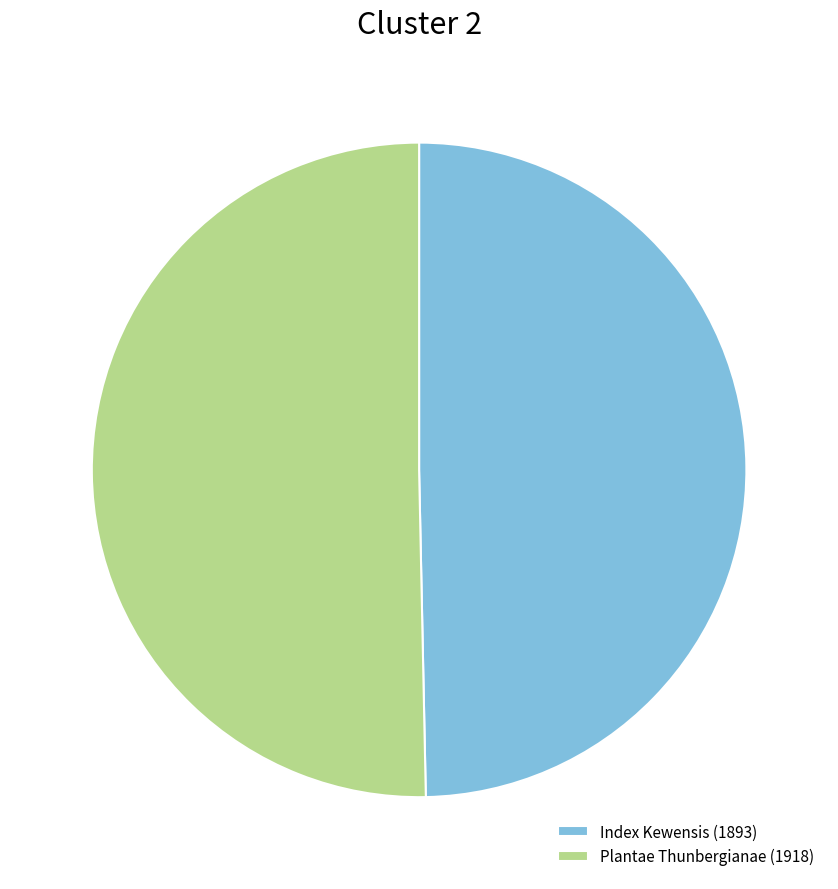

What is the smallest slice in the pie chart?

Index Kewensis (1893)